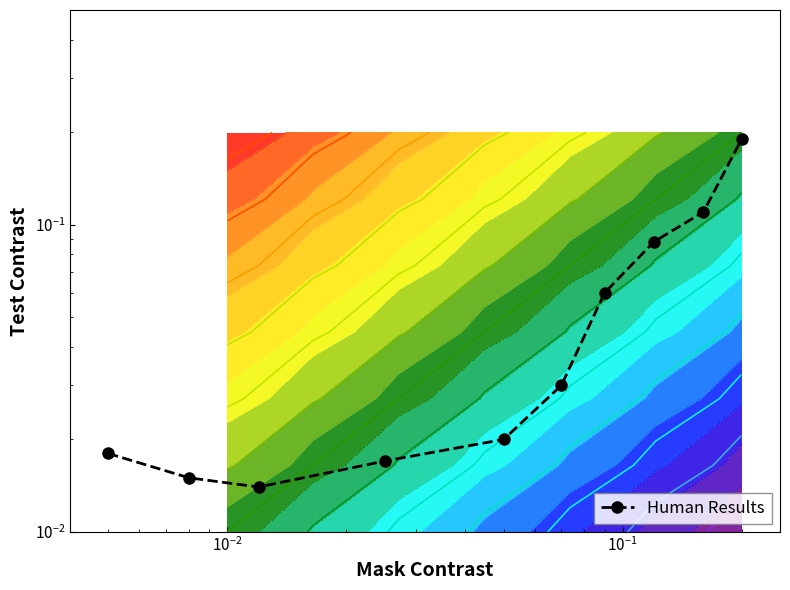

What is the sum of all values?

0.6